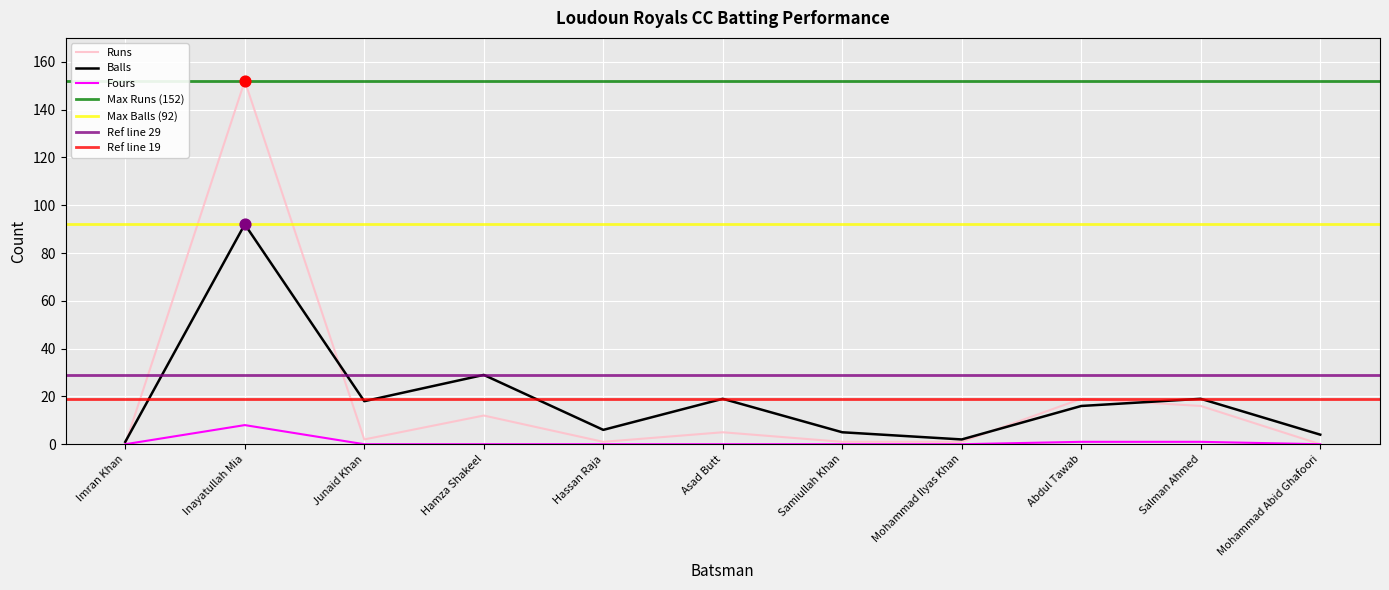

What is the total value across all series at Hassan Raja?

7